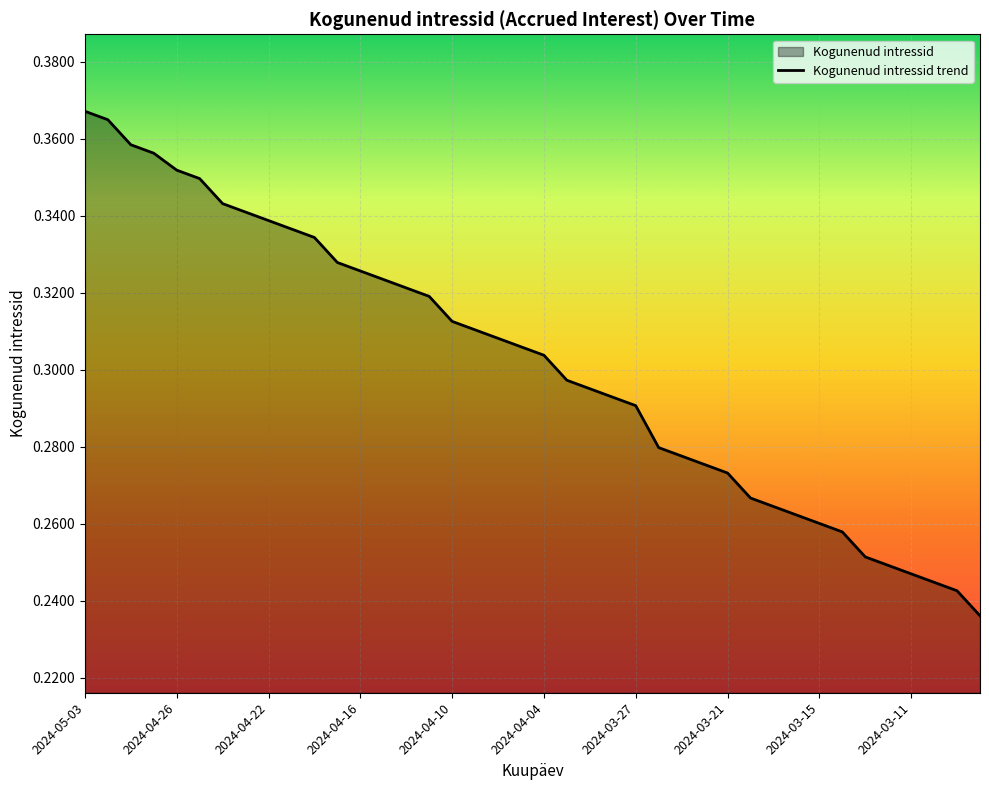

Between 2024-03-25 and 2024-03-08, which is larger?

2024-03-25